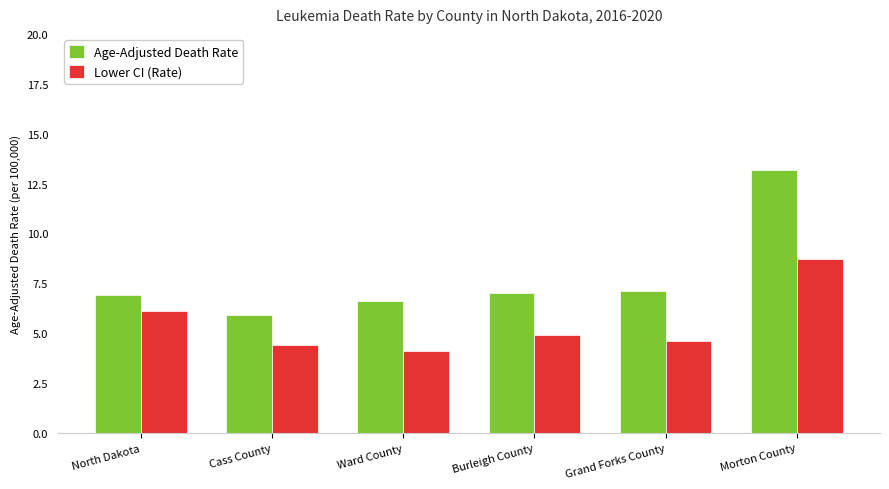

What is the greatest value displayed?

13.2